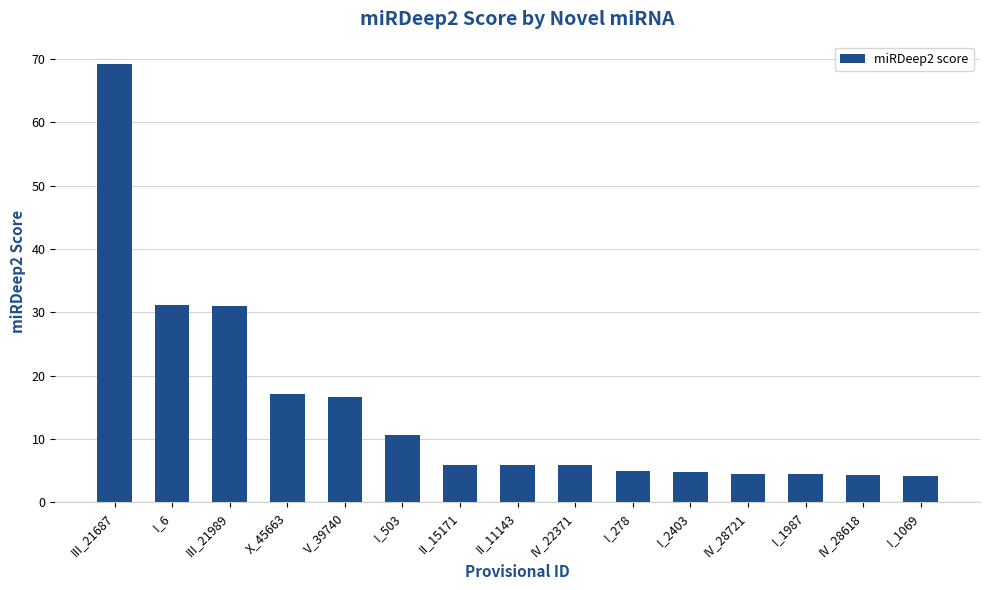

How many data points does each series have?

15